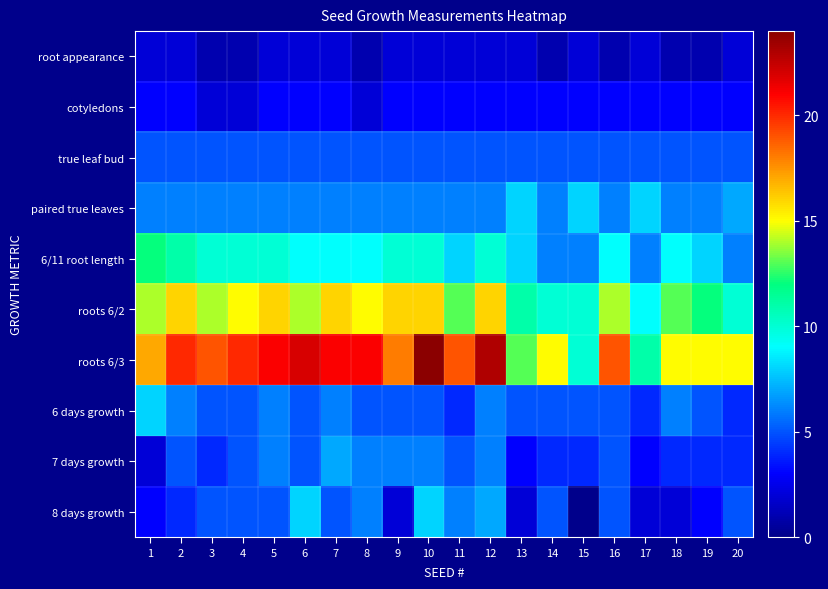

Count the number of data series in this chart.

10